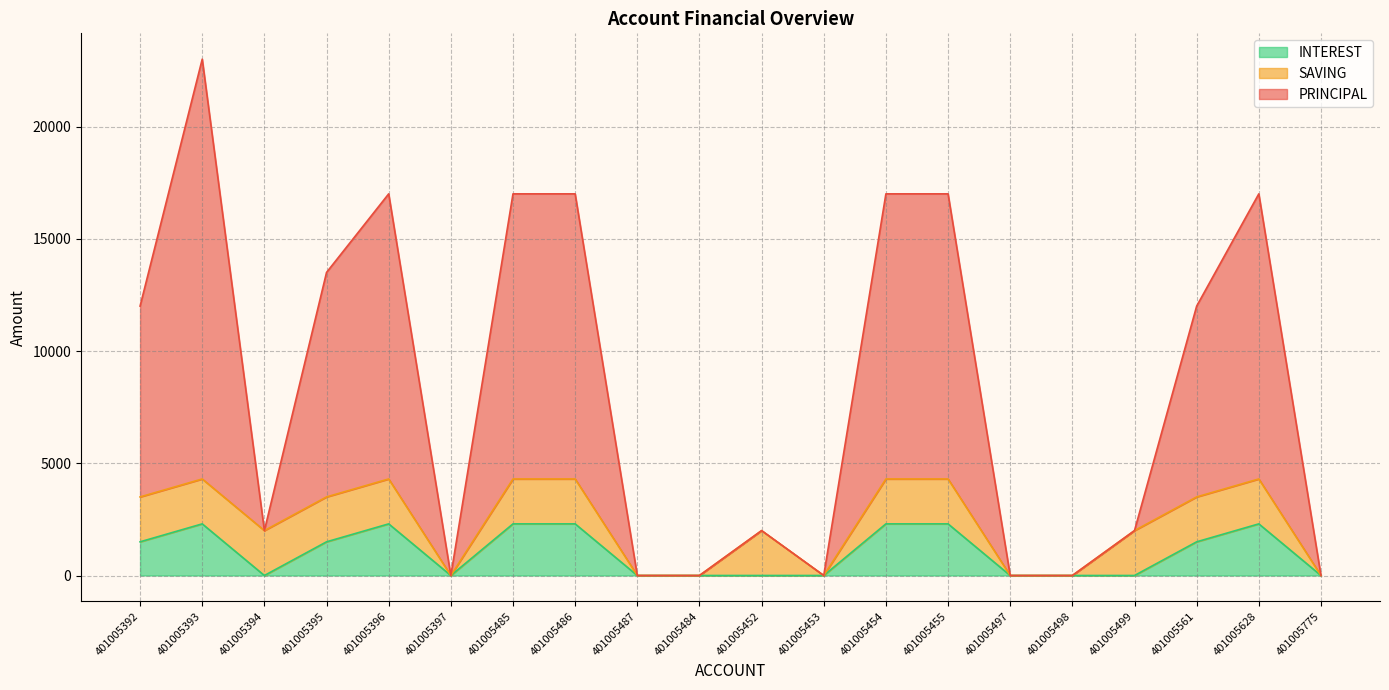

How many INTEREST values are between 0 and 2300?

20